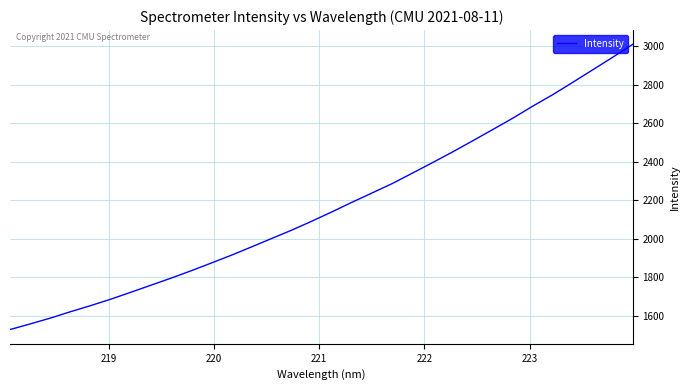

What is the difference between the maximum and minimum values?

1482.5